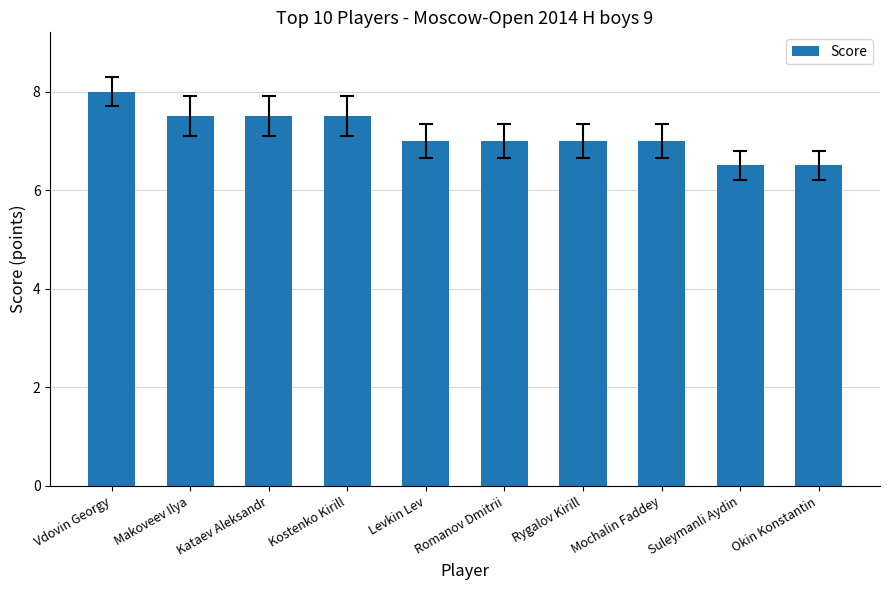

Reading left to right, transcribe all the data shown in this chart.

8.0	7.5	7.5	7.5	7.0	7.0	7.0	7.0	6.5	6.5